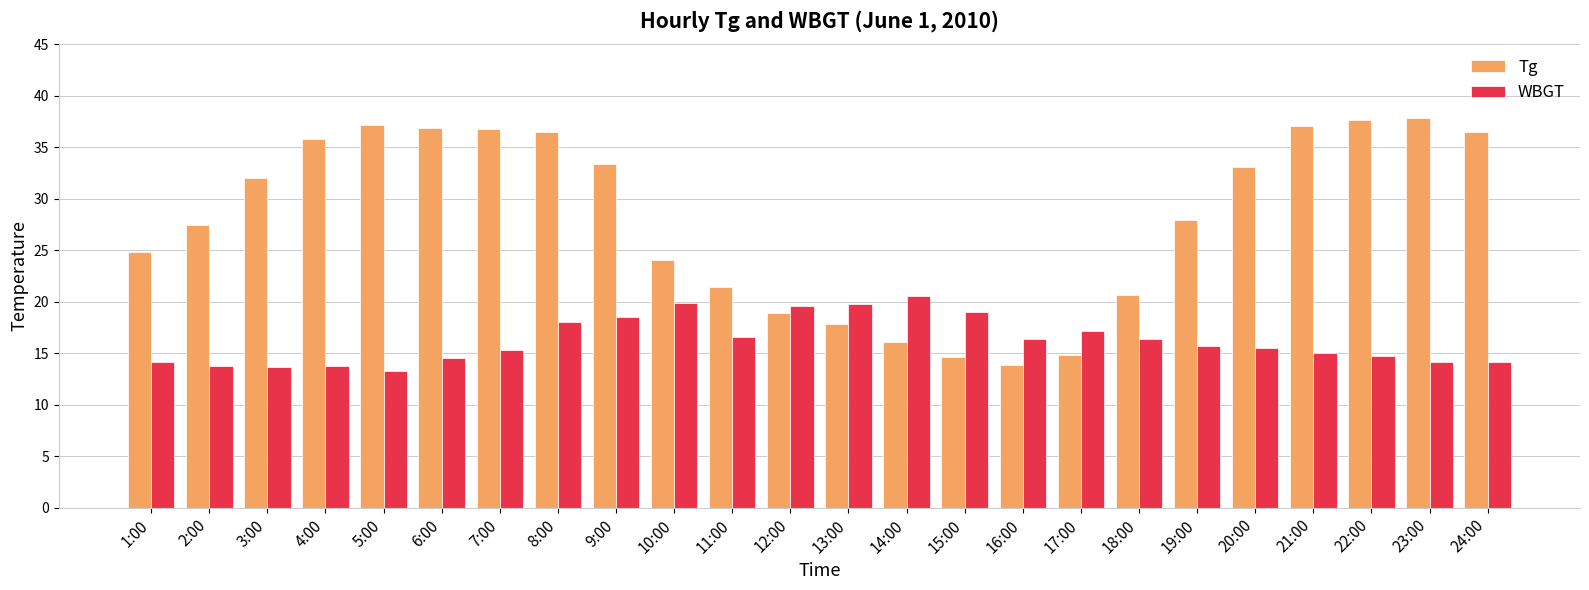

At which label is Tg closest to 25?

1:00